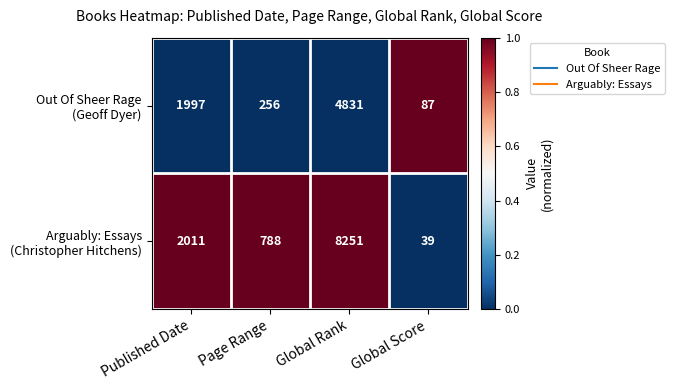

What is the maximum value shown in the chart?

8251